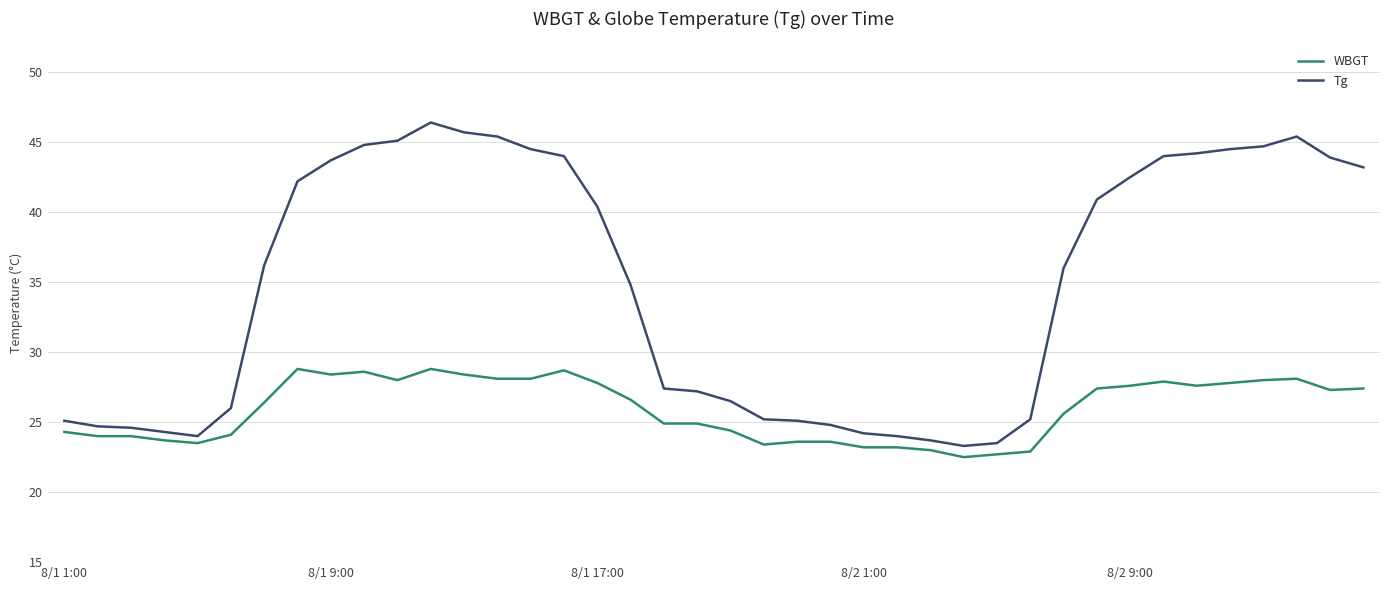

Which series has the widest spread of values?

Tg